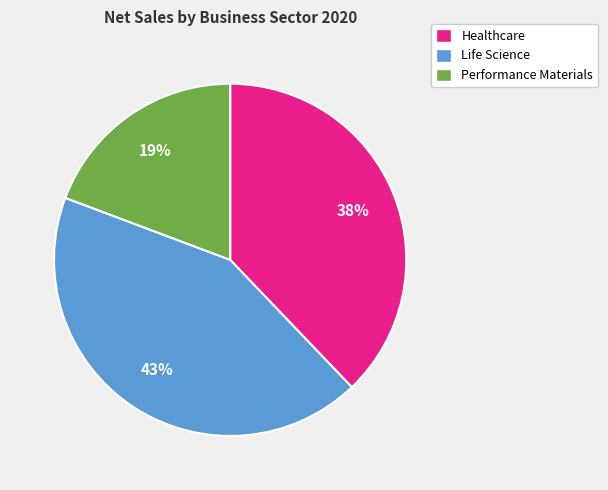

Which has a higher value, Healthcare or Performance Materials?

Healthcare